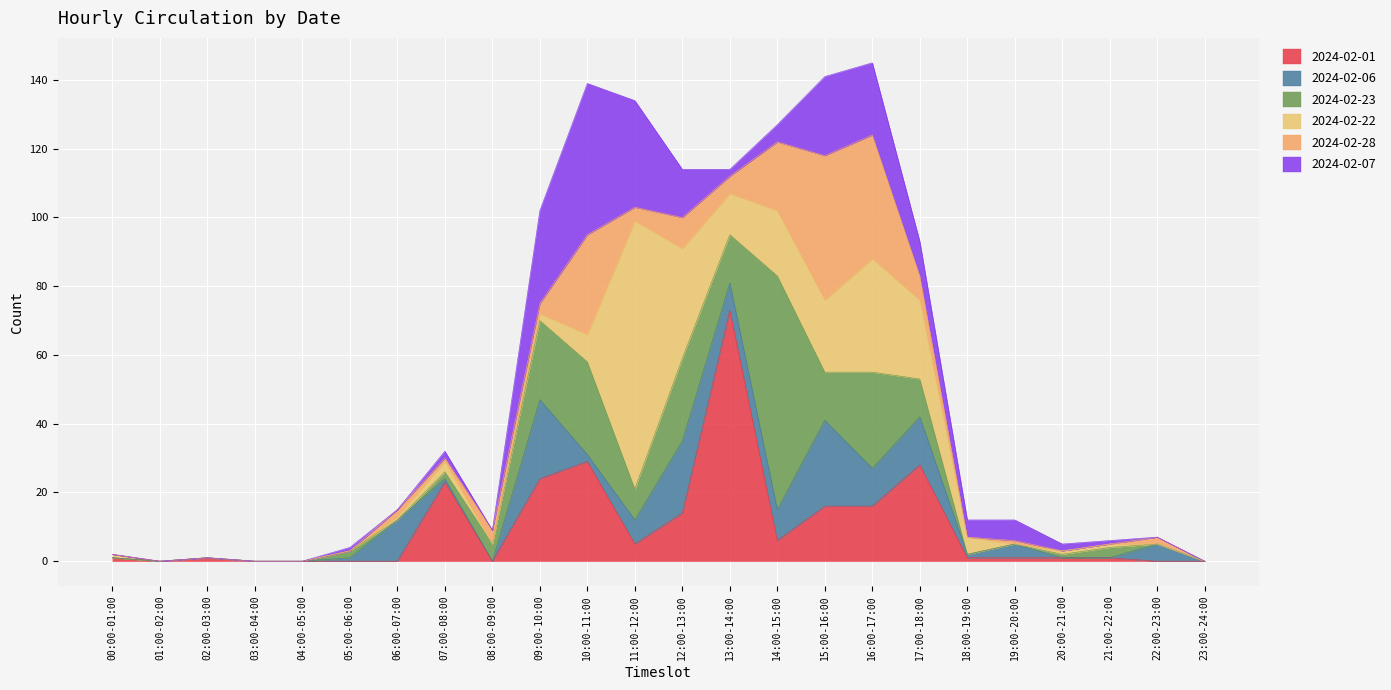

Which series has the largest total across all categories?

2024-02-01